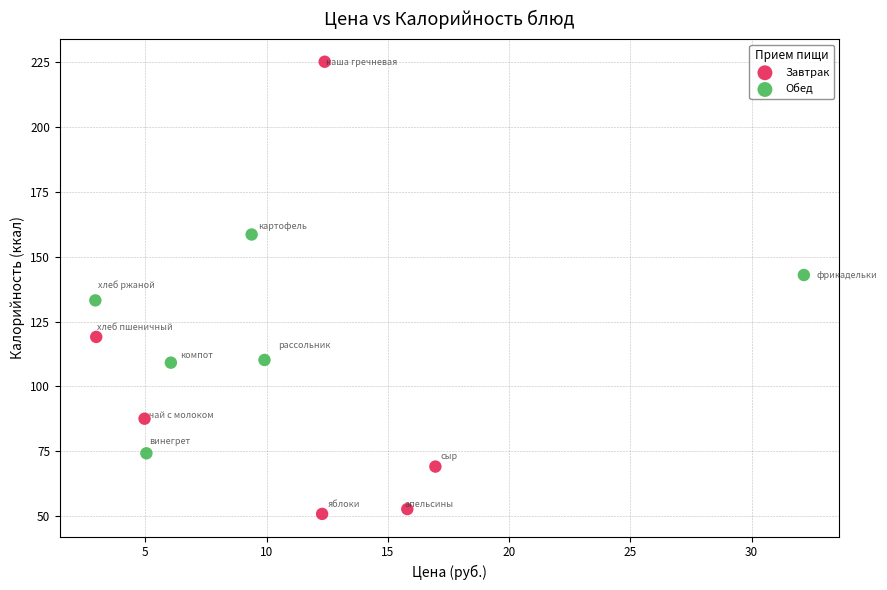

Which series contains the highest Y value?

Завтрак